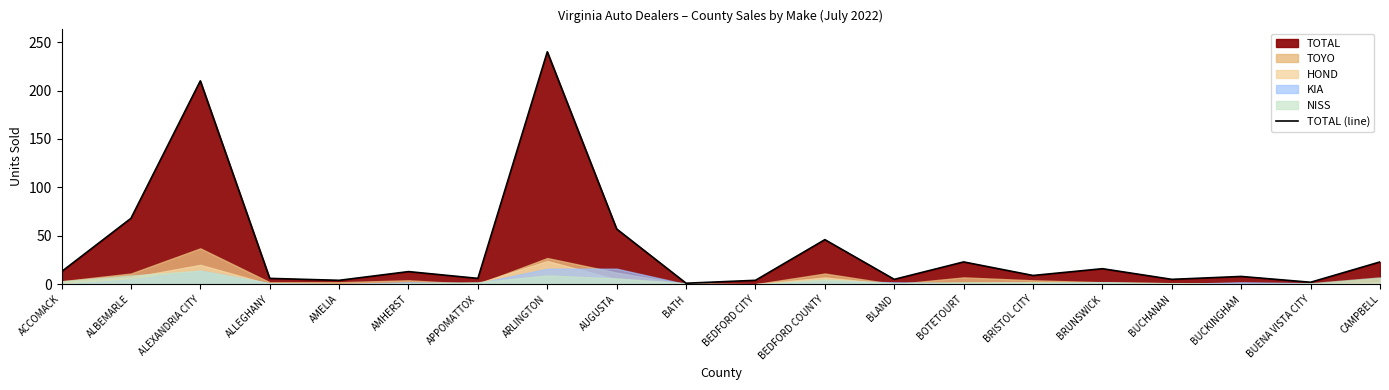

What is the ratio of the value at BEDFORD COUNTY to the value at ARLINGTON?

0.2